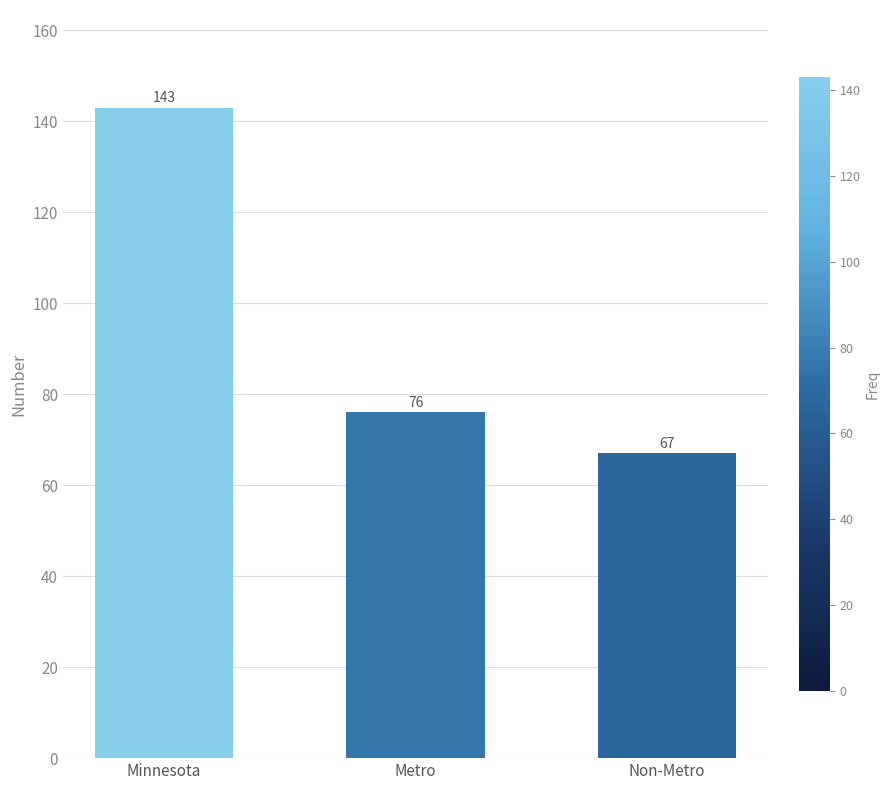

How many bars are there in total?

3